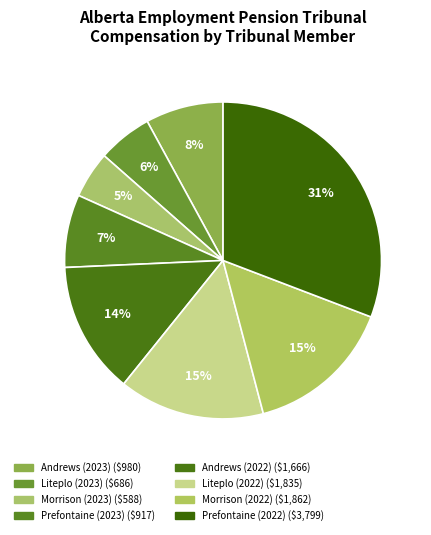

Count the number of slices in the pie.

8